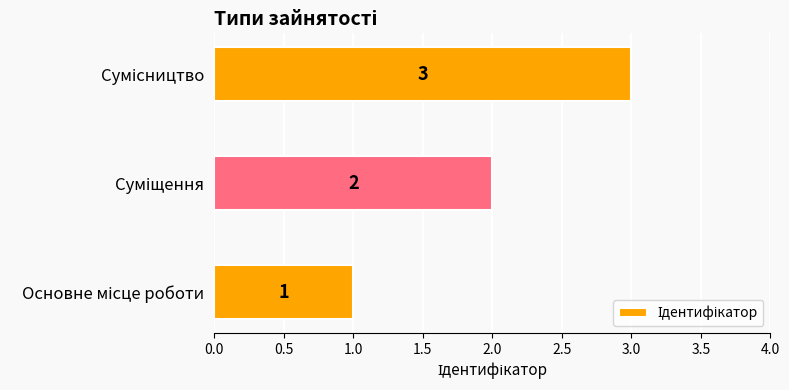

Count the number of data series in this chart.

1